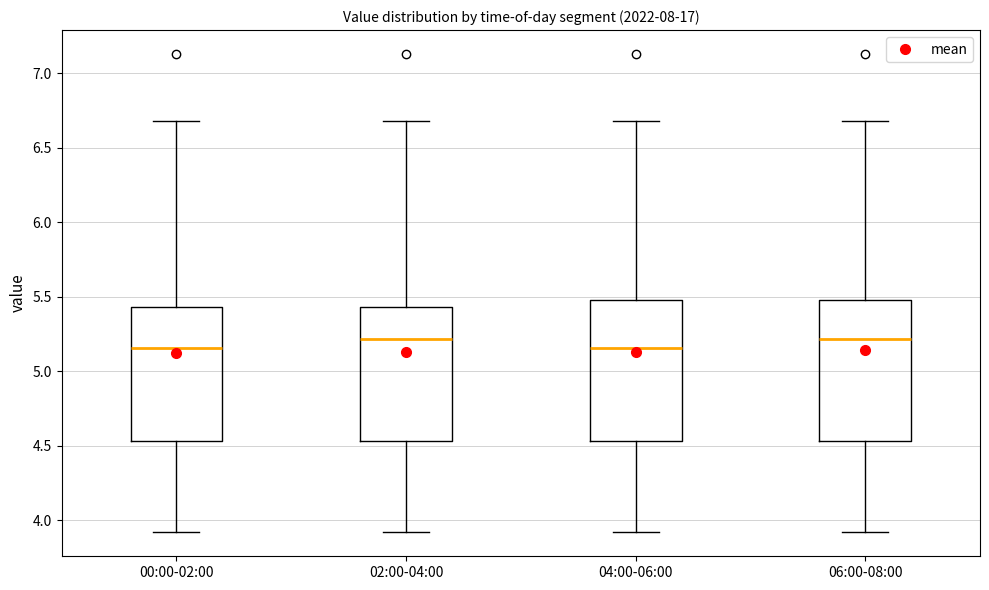

Reading left to right, read every box against the y-axis: the position of its median line, the range the box covers, and the ends of its whiskers. The values are not printed on the chart, so give them approximately, as read against the axis.

00:00-02:00: median 5.15, box 4.55 to 5.45, whiskers 3.90 to 6.70
02:00-04:00: median 5.20, box 4.55 to 5.45, whiskers 3.90 to 6.70
04:00-06:00: median 5.15, box 4.55 to 5.50, whiskers 3.90 to 6.70
06:00-08:00: median 5.20, box 4.55 to 5.50, whiskers 3.90 to 6.70